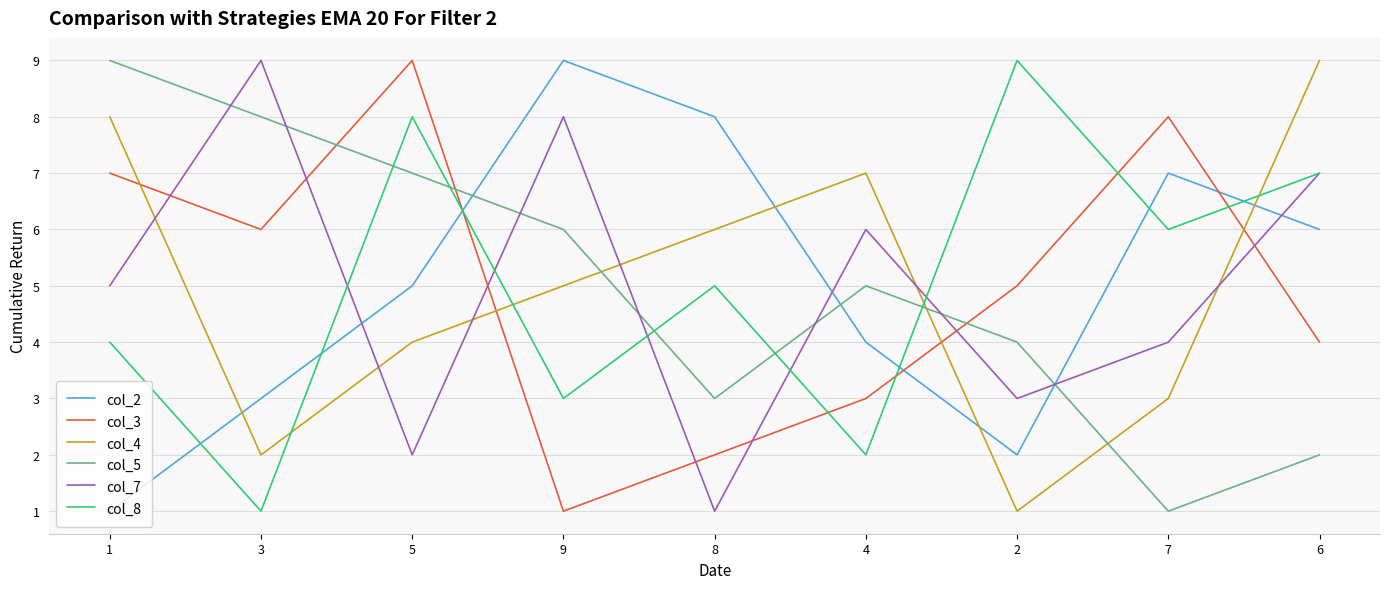

At 2, list the series in order from smallest to largest.

col_4, col_2, col_7, col_5, col_3, col_8